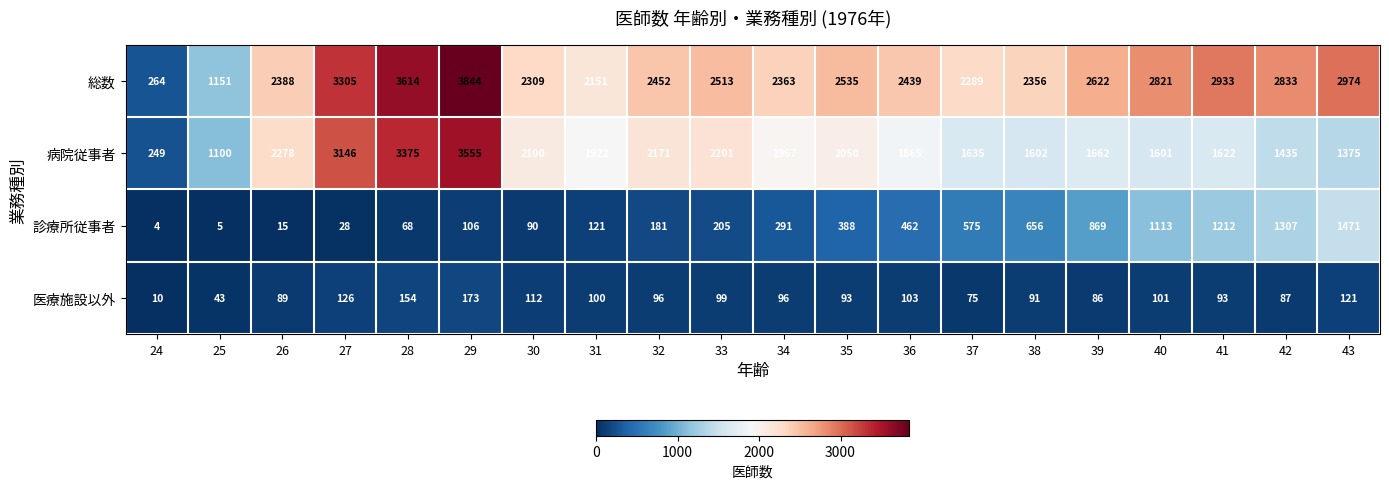

What is the smallest value displayed?

4